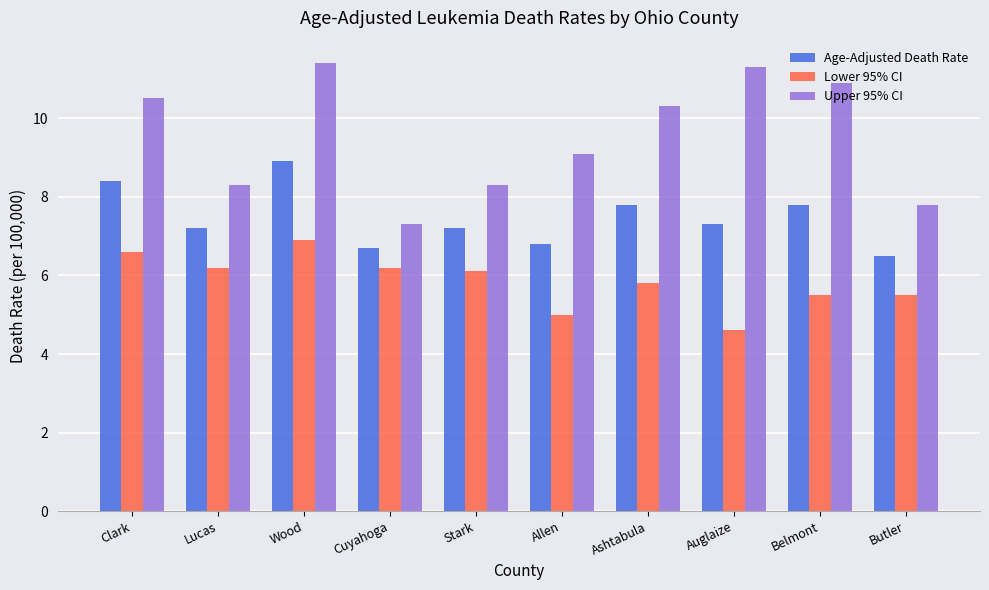

At Wood, list the series in order from largest to smallest.

Upper 95% CI, Age-Adjusted Death Rate, Lower 95% CI